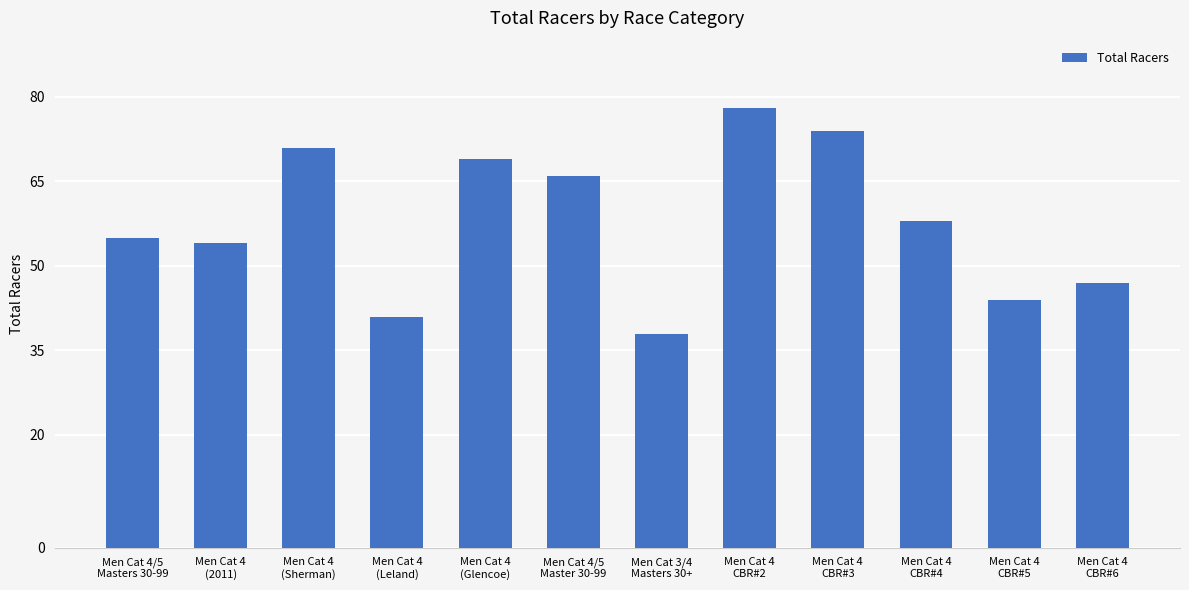

Which has a higher value, Men Cat 4
(Sherman) or Men Cat 4
CBR#5?

Men Cat 4
(Sherman)